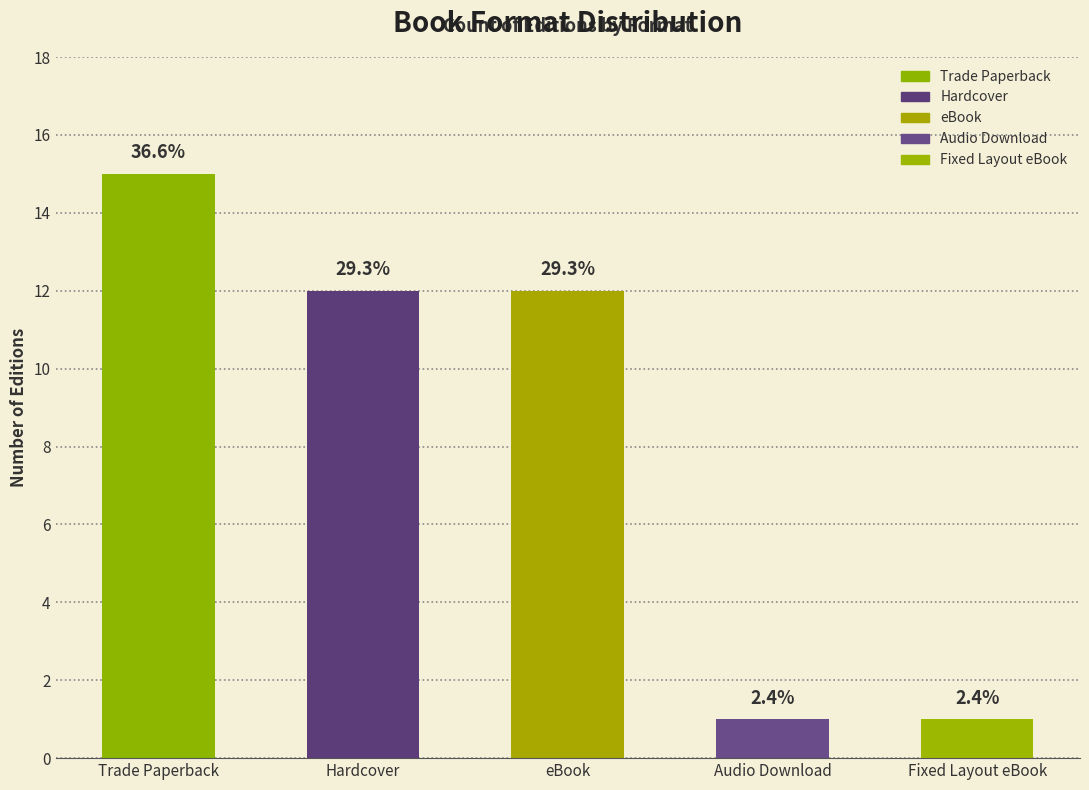

How many bars are there in total?

5